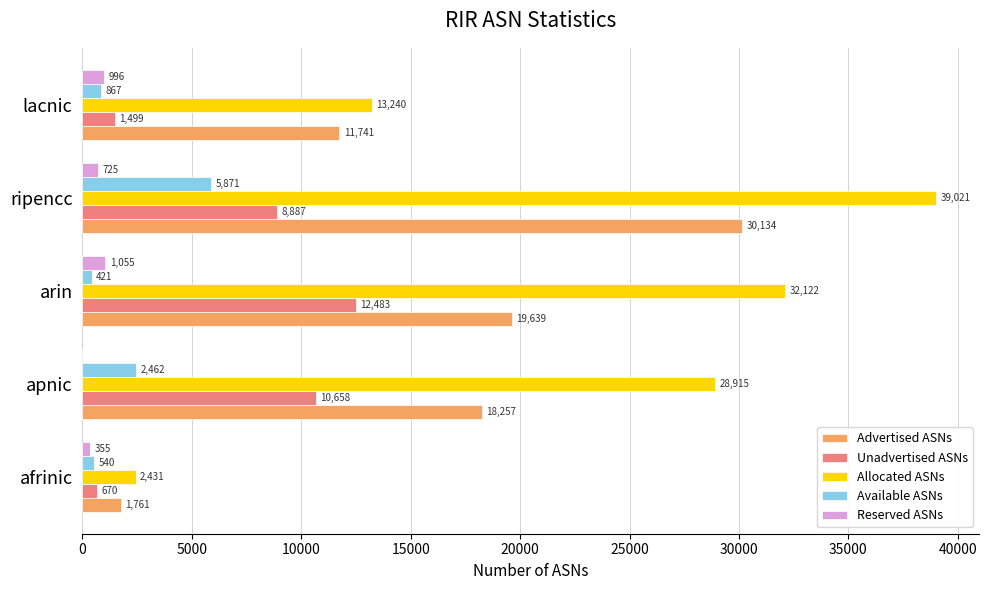

What value does the Allocated ASNs series have at apnic, to the nearest 50?

28900